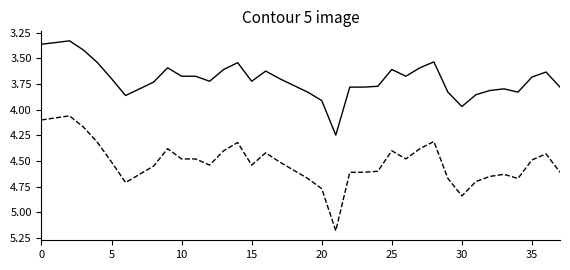

Does the chart display data point markers on the line(s)?

No